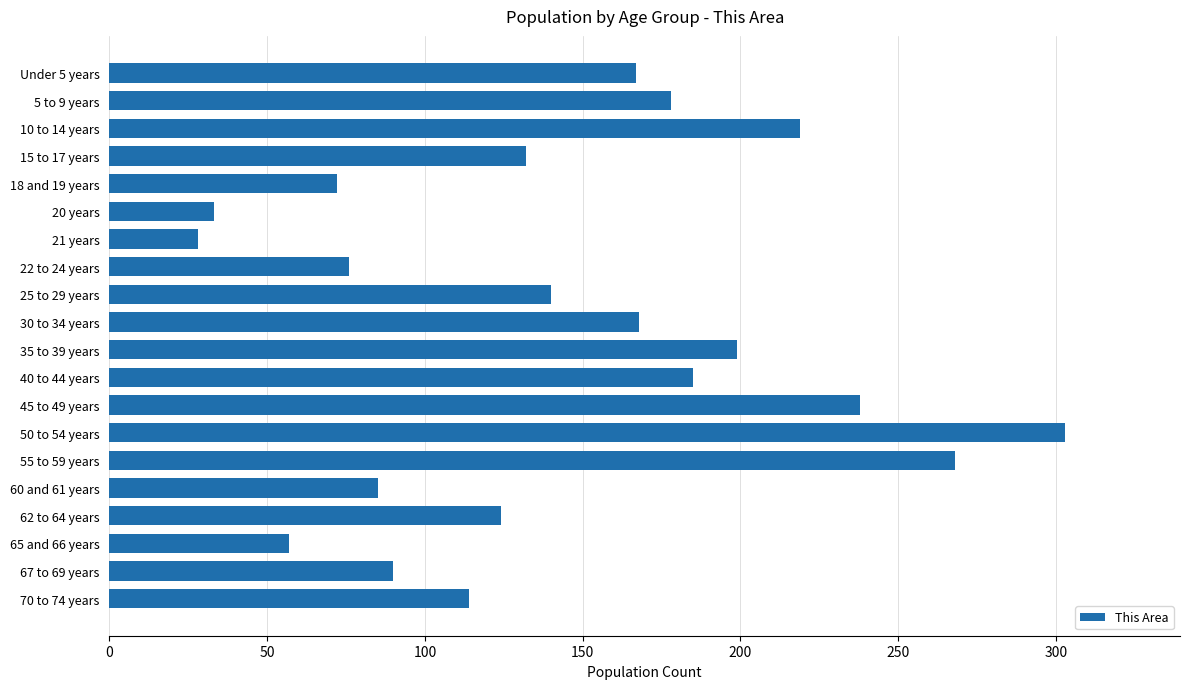

What is the greatest value displayed?

303